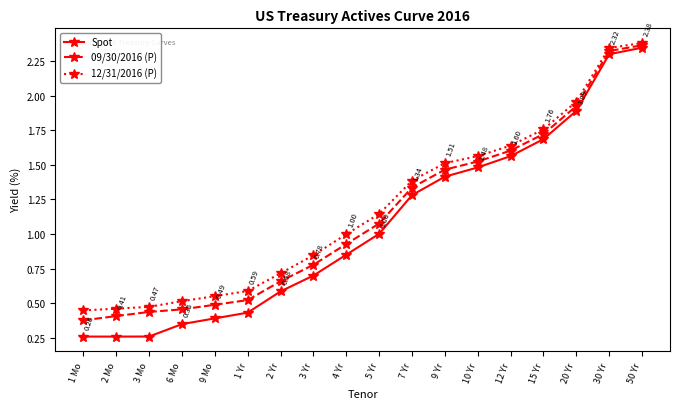

Rank the series by their average value, from lowest to highest.

Spot, 09/30/2016 (P), 12/31/2016 (P)